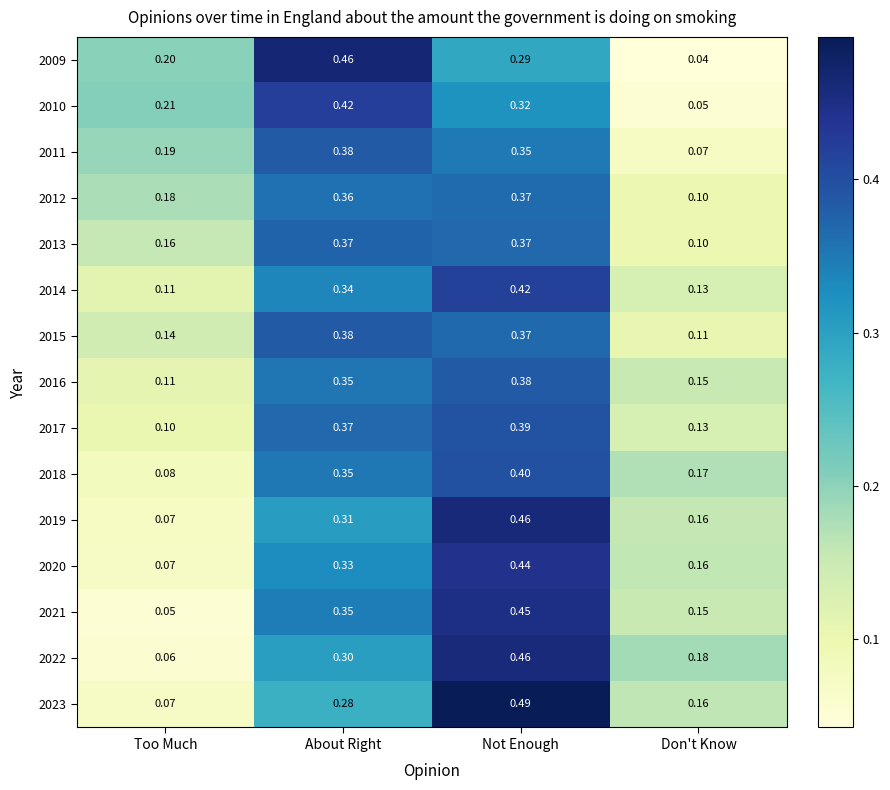

Which category has the highest value in the 2022 series?

Not Enough